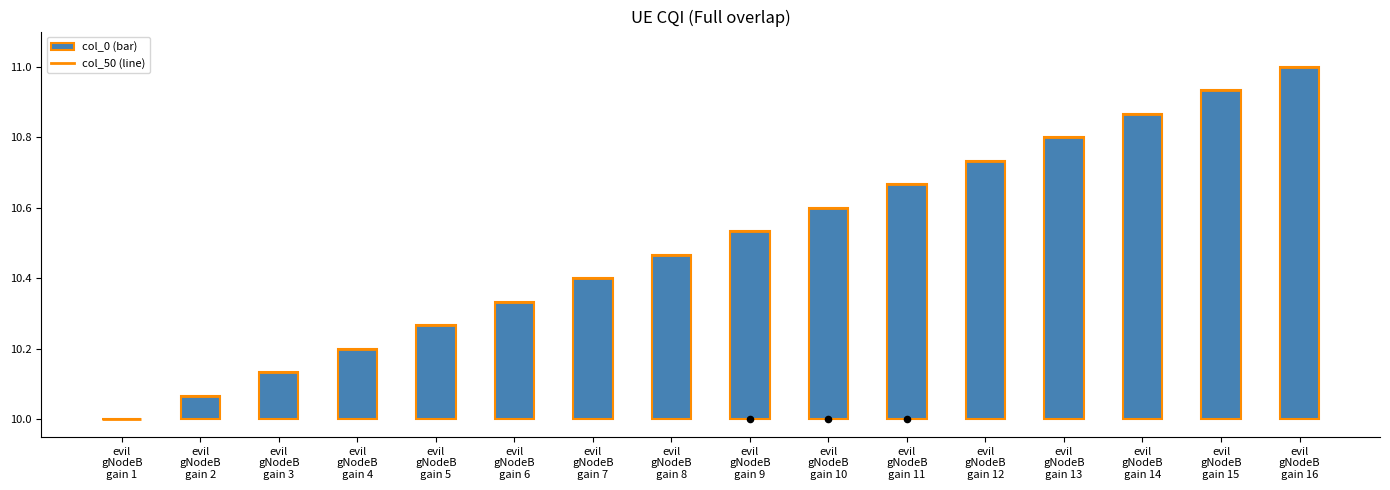

What is the change in value from evil
gNodeB
gain 15 to evil
gNodeB
gain 16?

+0.1